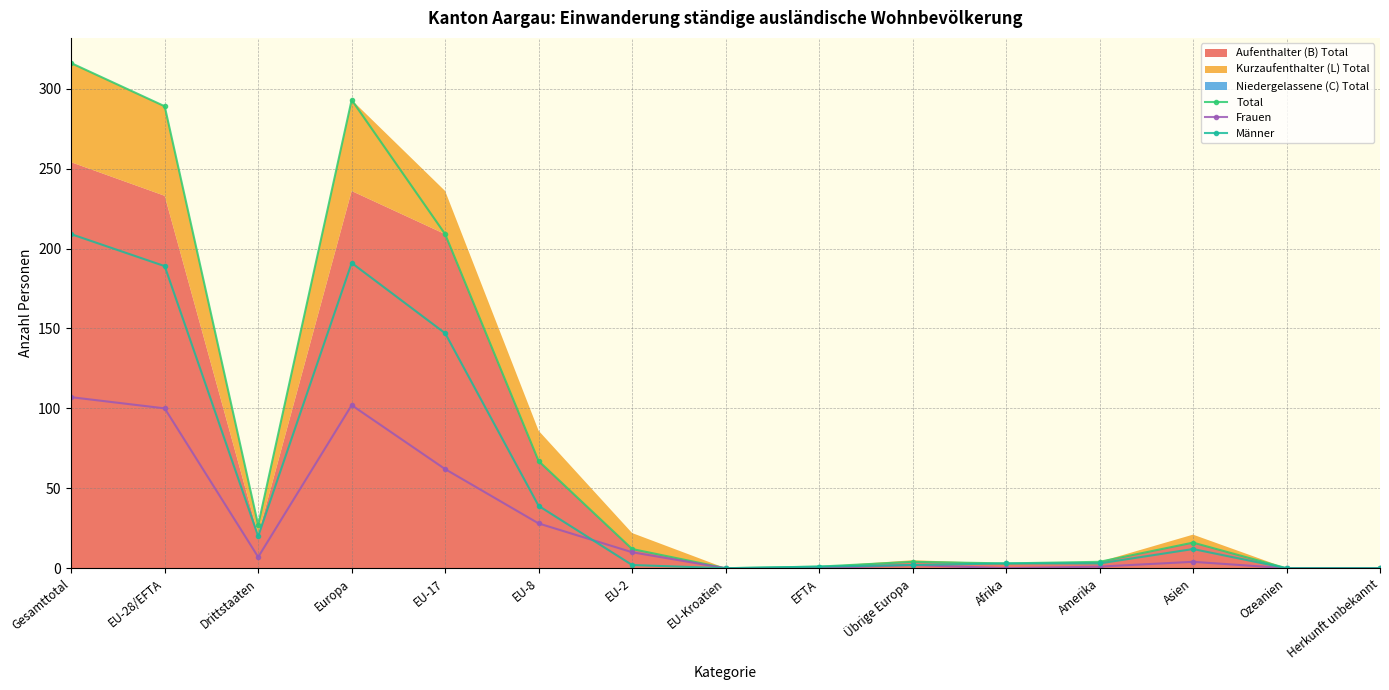

Is the value of Männer at EU-28/EFTA greater than the value of Frauen at Asien?

Yes